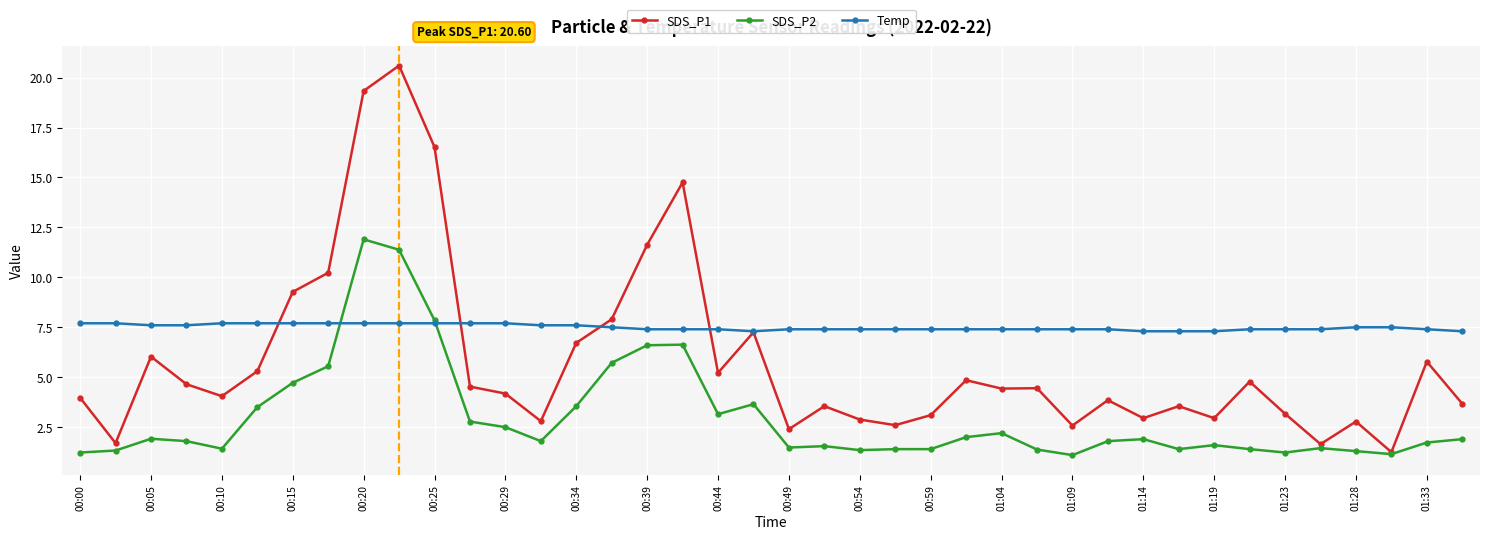

What is the average value of the SDS_P2 series?

3.0